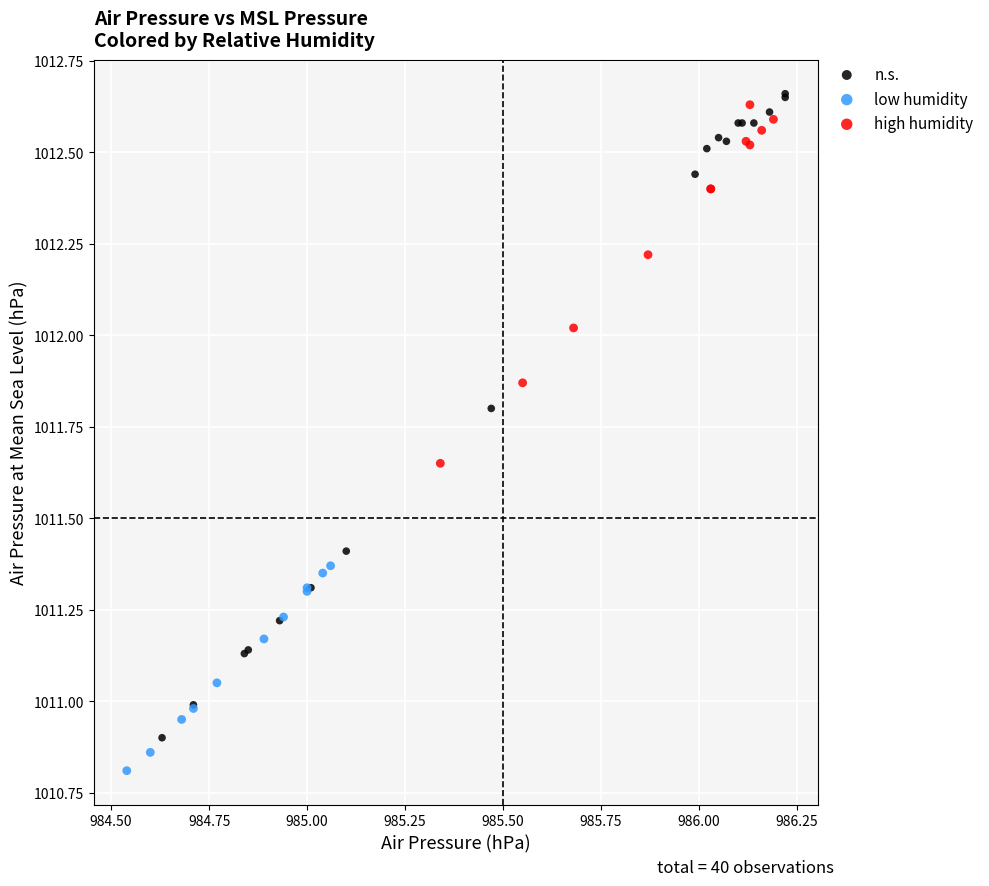

Which series contains the lowest Y value?

low humidity